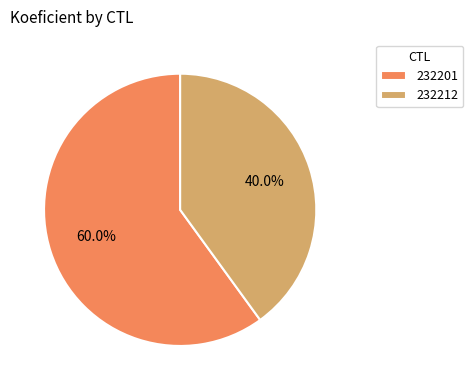

How many slices are in this pie chart?

2